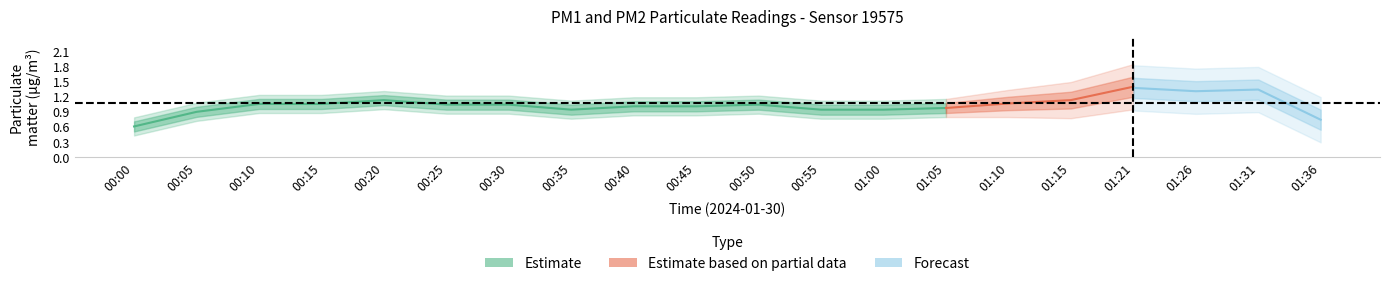

Rank the series at 00:45 from lowest to highest value.

P1, P2